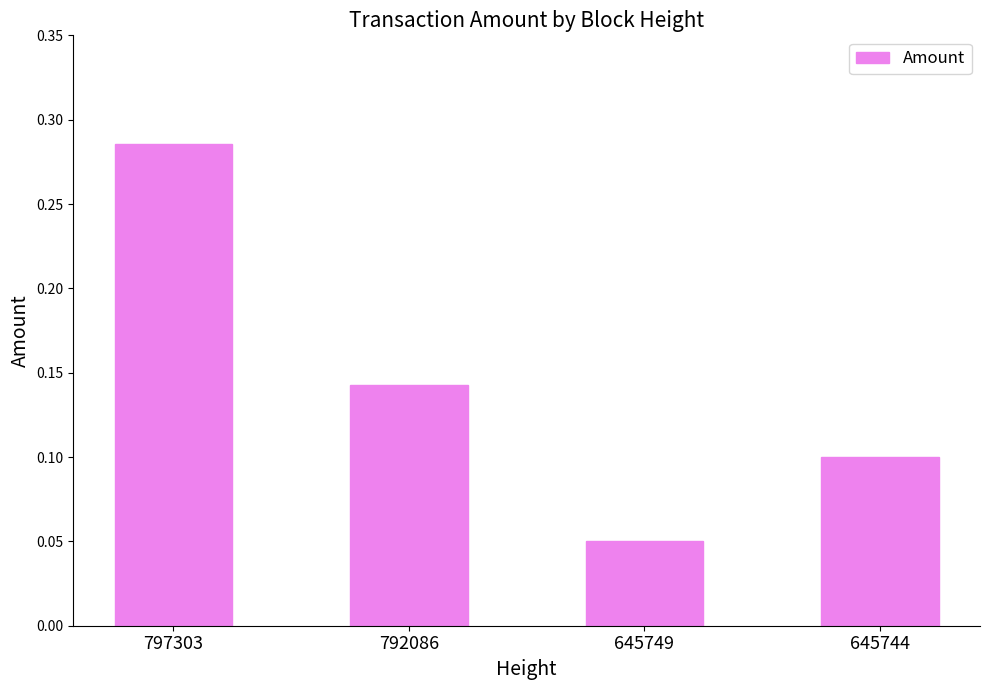

The value at 797303 is 0.4. True or false?

False